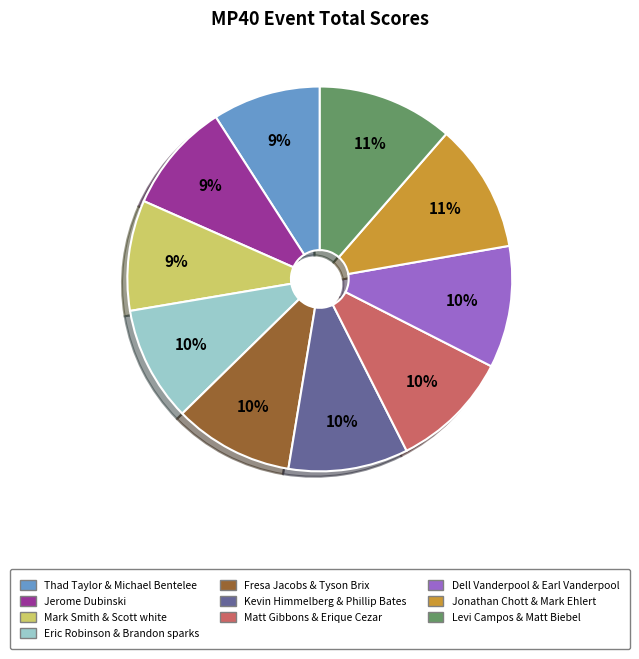

Combined, do Jerome Dubinski and Levi Campos & Matt Biebel account for over 50%?

No